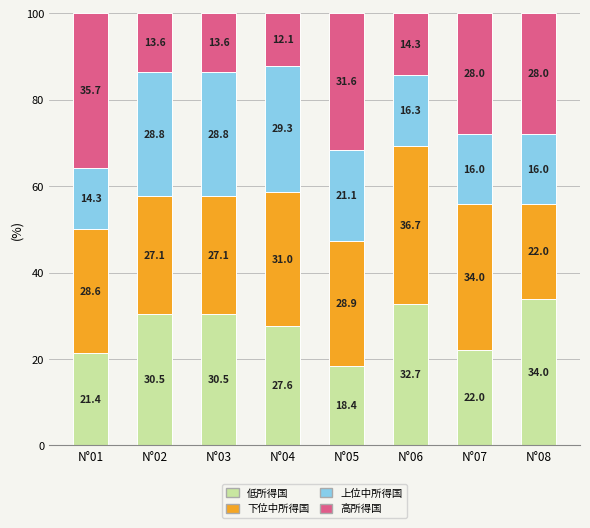

What is the sum of the 低所得国 values at N°05 and N°06?

51.1